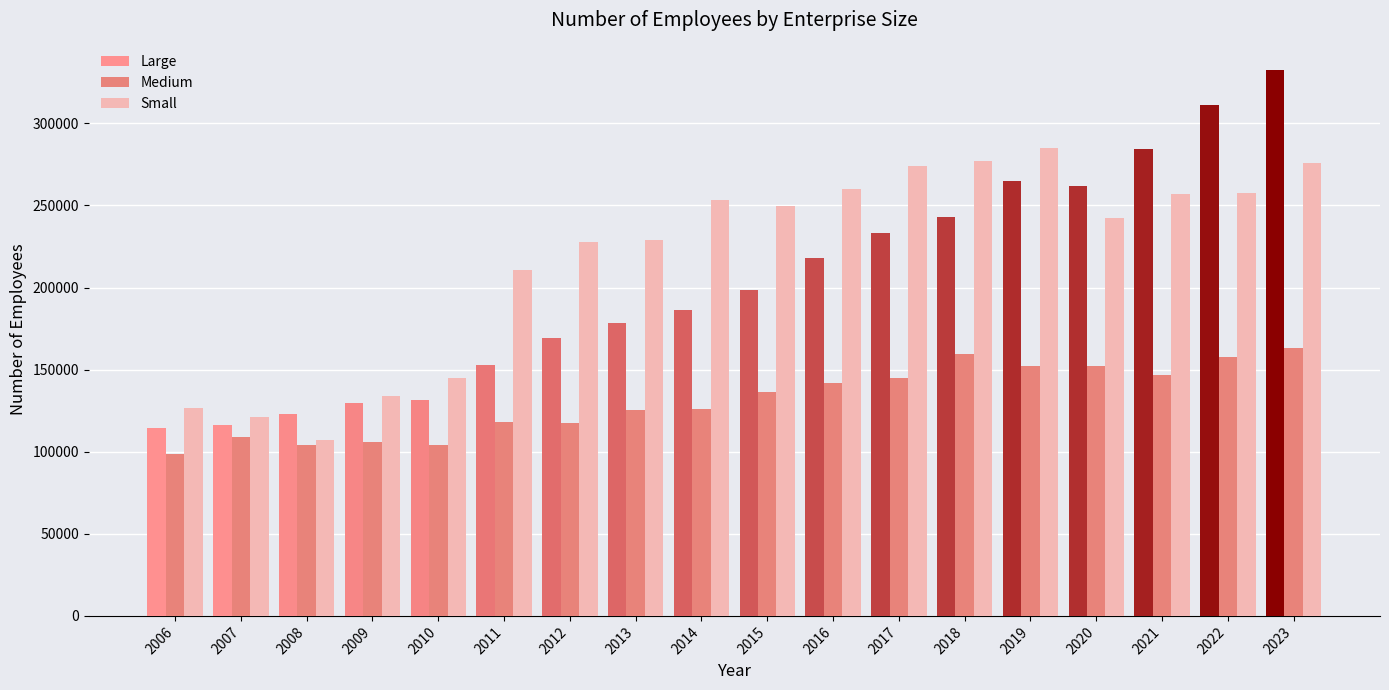

Which series changed the most between 2012 and 2016?

Large